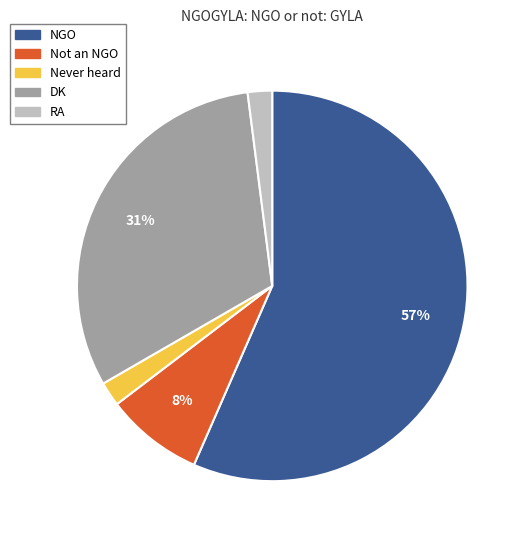

Is it true that DK is 31% of the pie?

True